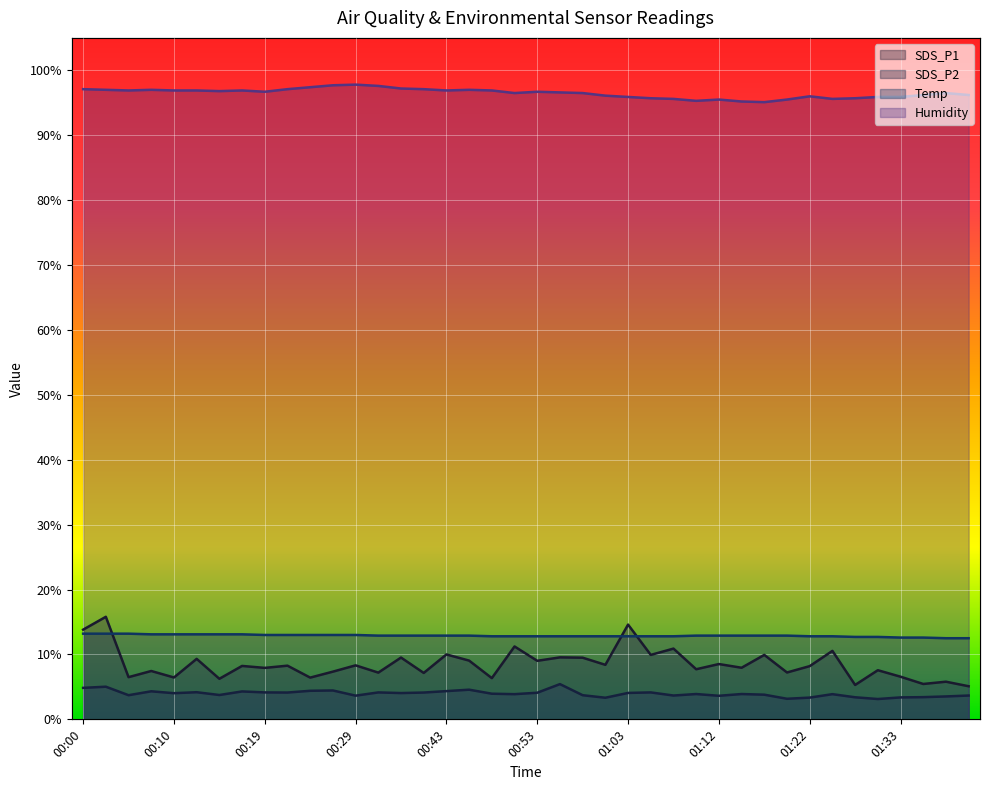

What is the difference between the maximum and second lowest values in the Humidity series?

2.6